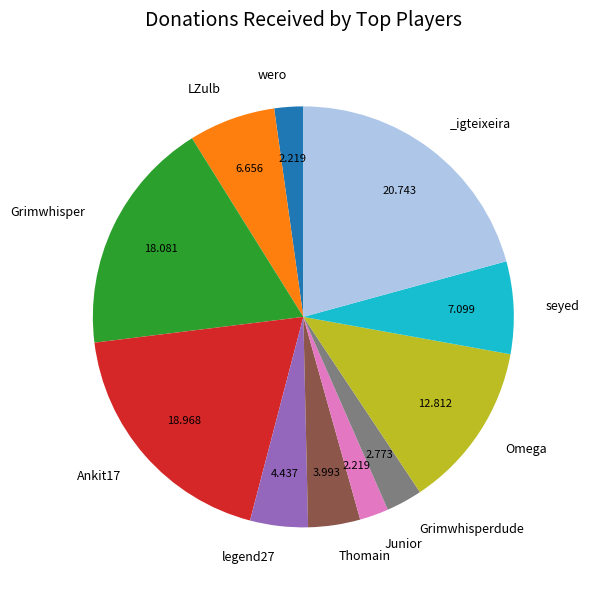

Does any single category account for the majority?

No